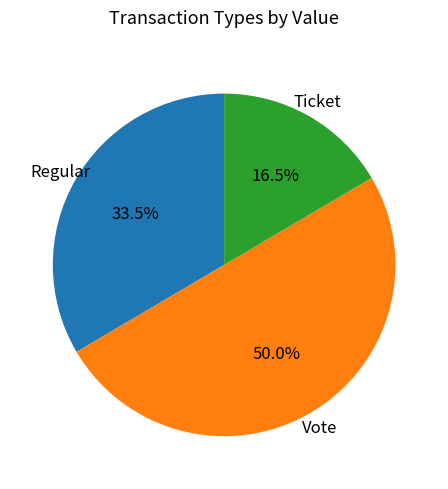

Which slice is the largest?

Vote